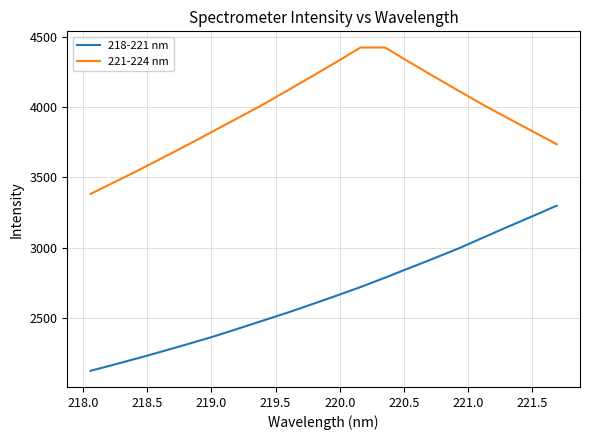

What is the highest value of the 221-224 nm series?

4422.0